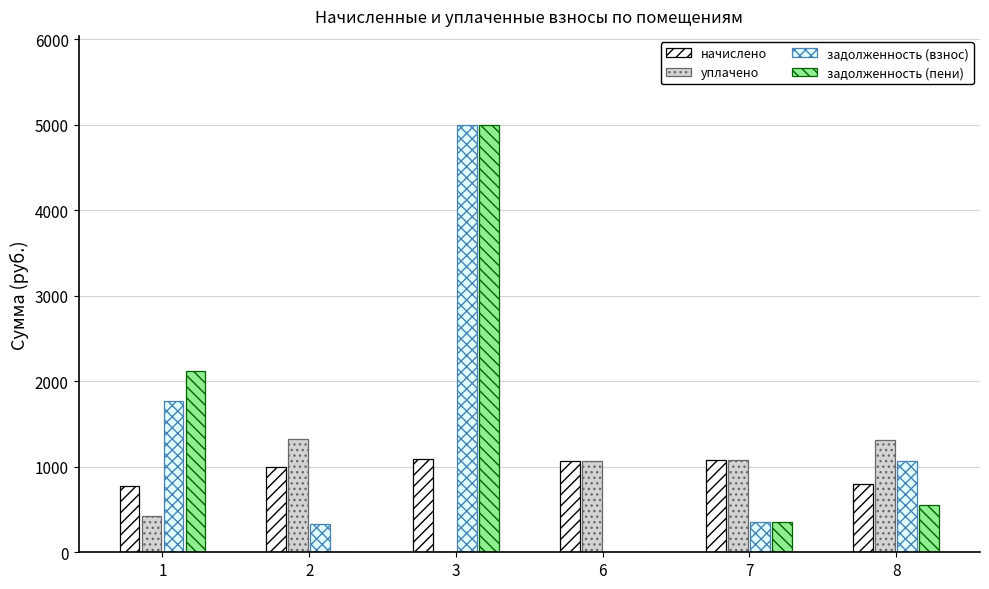

How many data points does each series have?

6